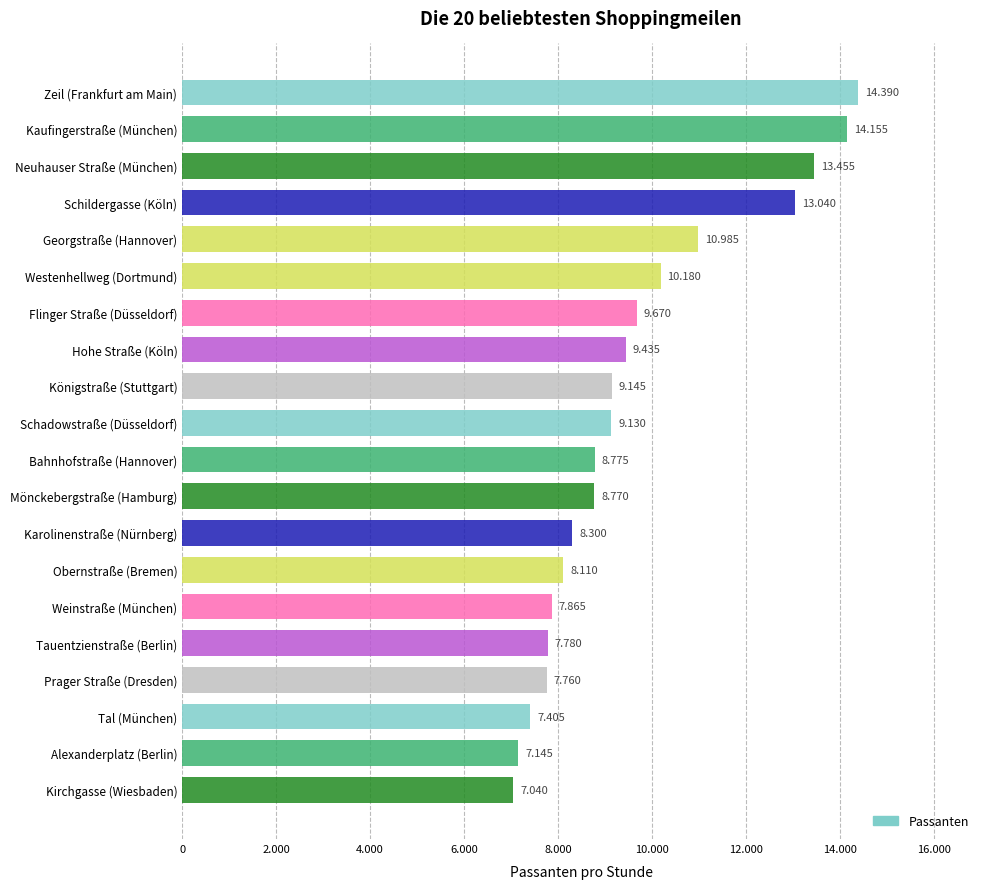

Does the chart contain any negative values?

No